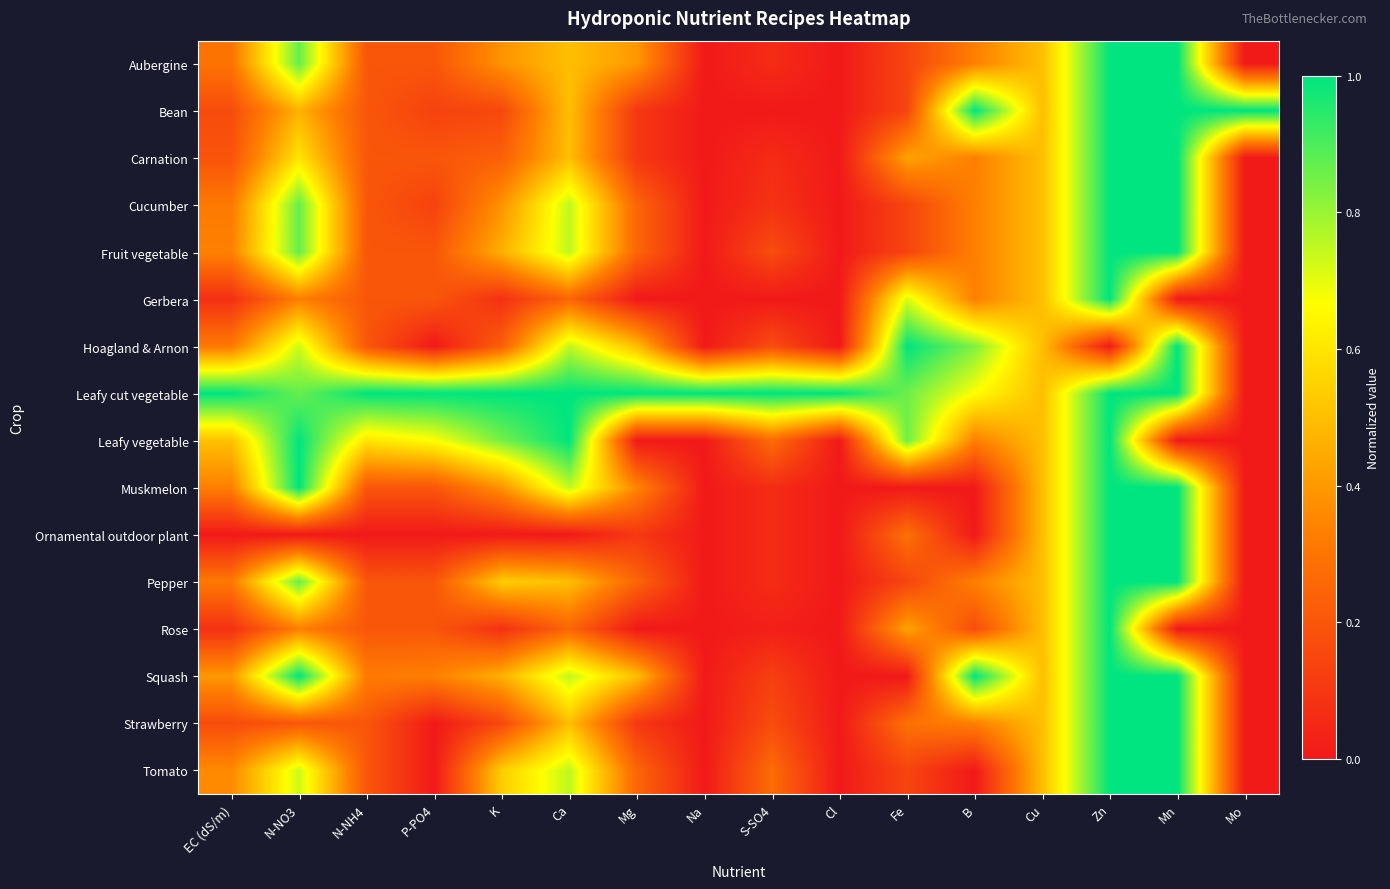

Which series has the largest total across all categories?

Leafy cut vegetable